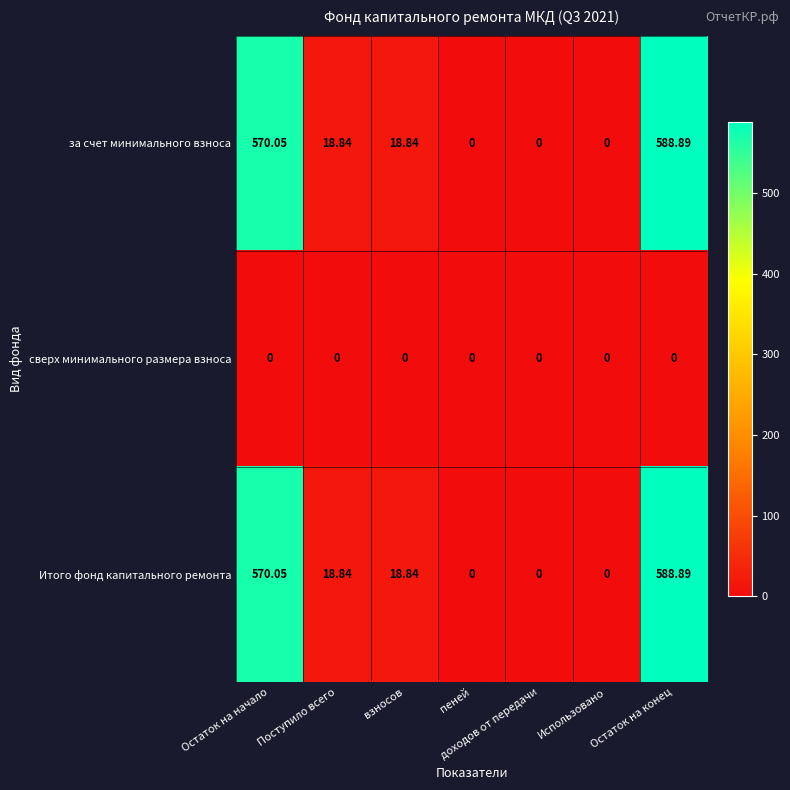

Is the value of Итого фонд капитального ремонта at Остаток на конец greater than the value of за счет минимального взноса at Поступило всего?

Yes